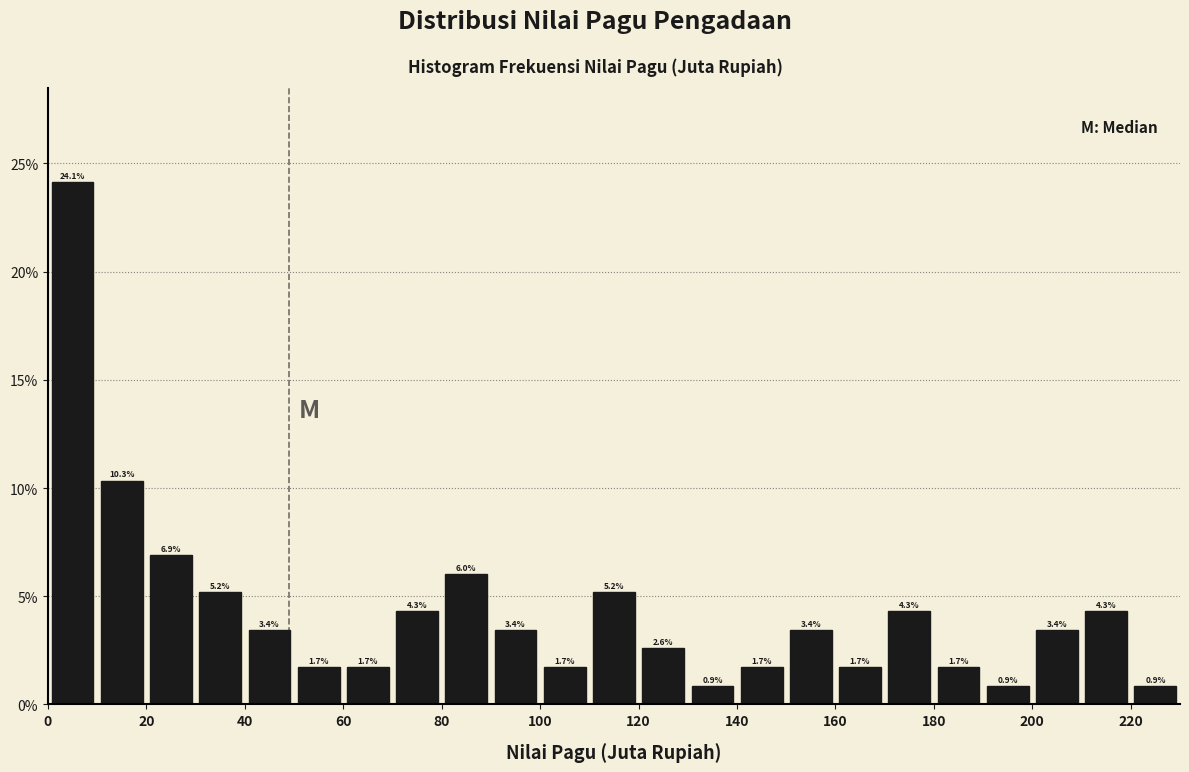

Reading left to right, list every bar in this chart as the range it spans on the x-axis followed by its height.

0 to 10: 24.1
10 to 20: 10.3
20 to 30: 6.9
30 to 40: 5.2
40 to 50: 3.4
50 to 60: 1.7
60 to 70: 1.7
70 to 80: 4.3
80 to 90: 6.0
90 to 100: 3.4
100 to 110: 1.7
110 to 120: 5.2
120 to 130: 2.6
130 to 140: 0.9
140 to 150: 1.7
150 to 160: 3.4
160 to 170: 1.7
170 to 180: 4.3
180 to 190: 1.7
190 to 200: 0.9
200 to 210: 3.4
210 to 220: 4.3
220 to 230: 0.9